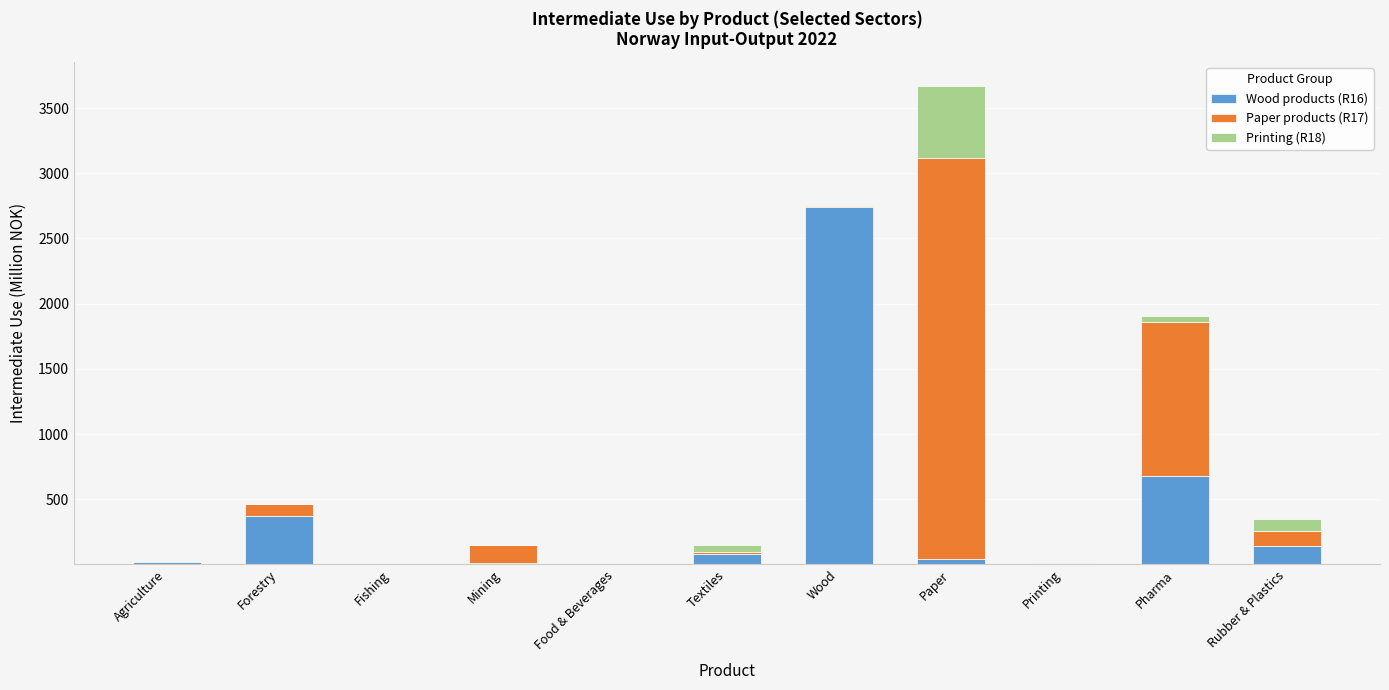

At which category is the sum across all series the highest?

Paper